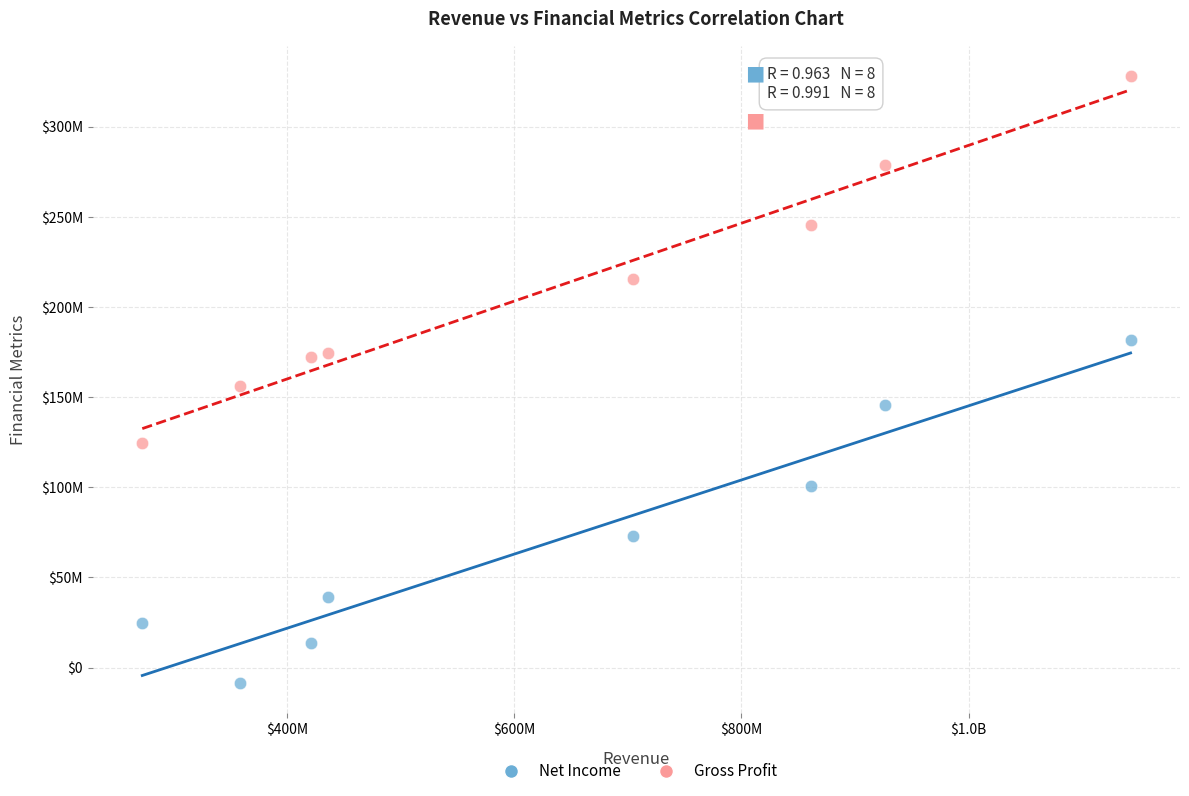

Which series reaches the maximum Y coordinate?

Gross Profit